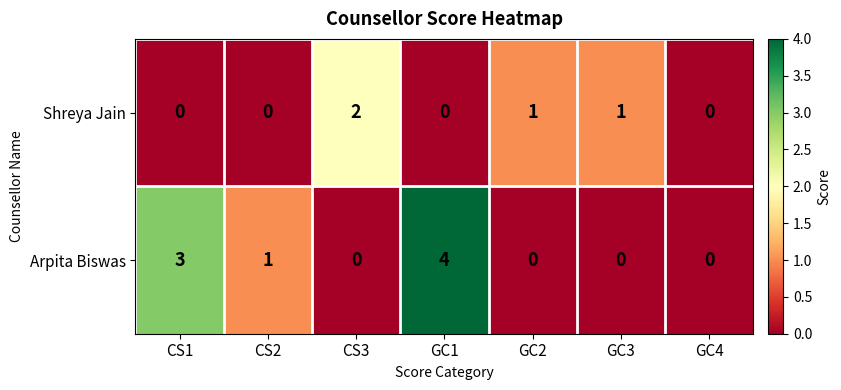

Which series has the largest range (max minus min)?

Arpita Biswas